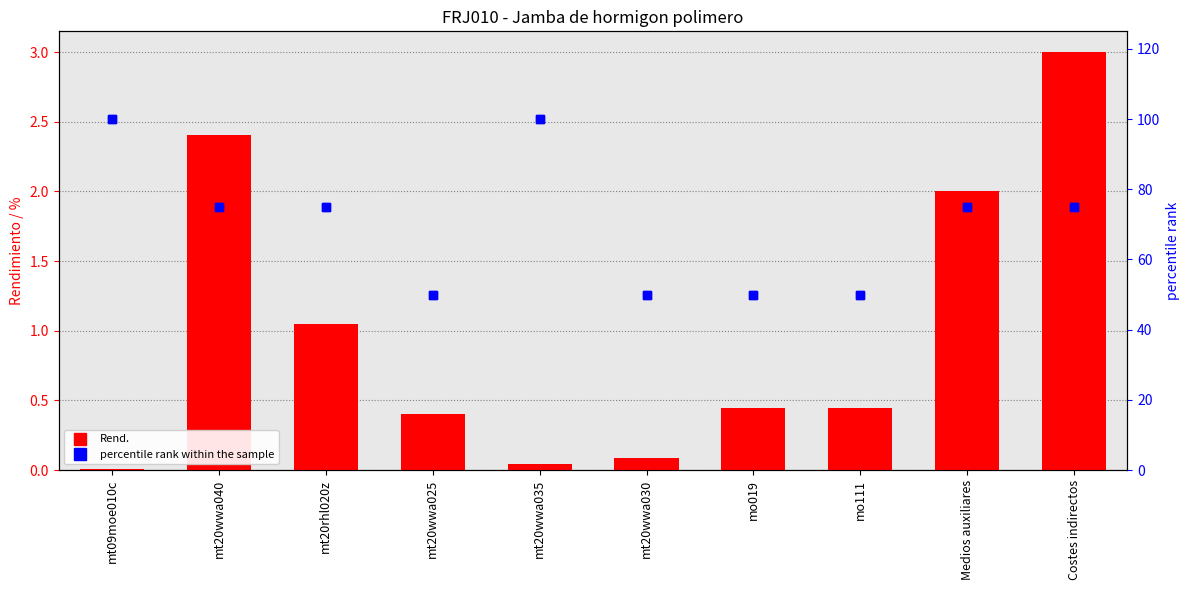

Reading left to right, what are all the values shown in this chart?

Rend.: 0.0	2.4	1.1	0.4	0.0	0.1	0.4	0.4	2.0	3.0
percentile rank within the sample: 100.0	75.0	75.0	50.0	100.0	50.0	50.0	50.0	75.0	75.0